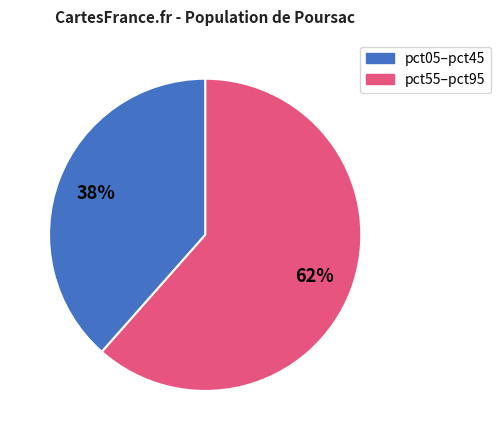

To the nearest percent, what is the average slice percentage?

50%